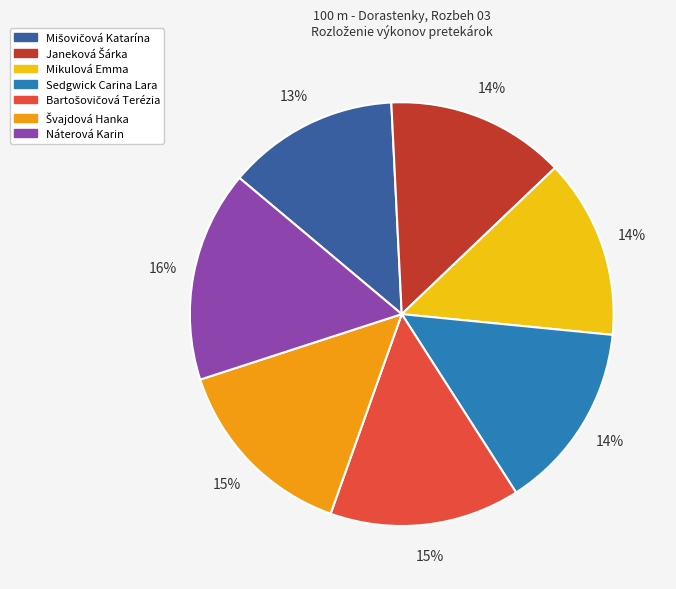

What is the ratio of the value at Sedgwick Carina Lara to the value at Mikulová Emma?

1.0